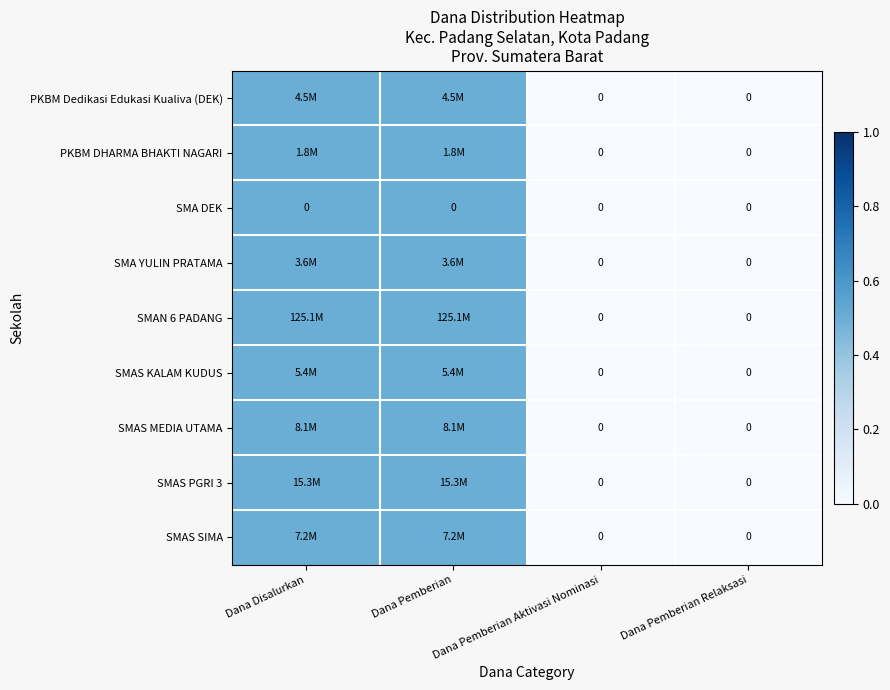

The SMA DEK series shows 0.0 at Dana Pemberian. True or false?

True